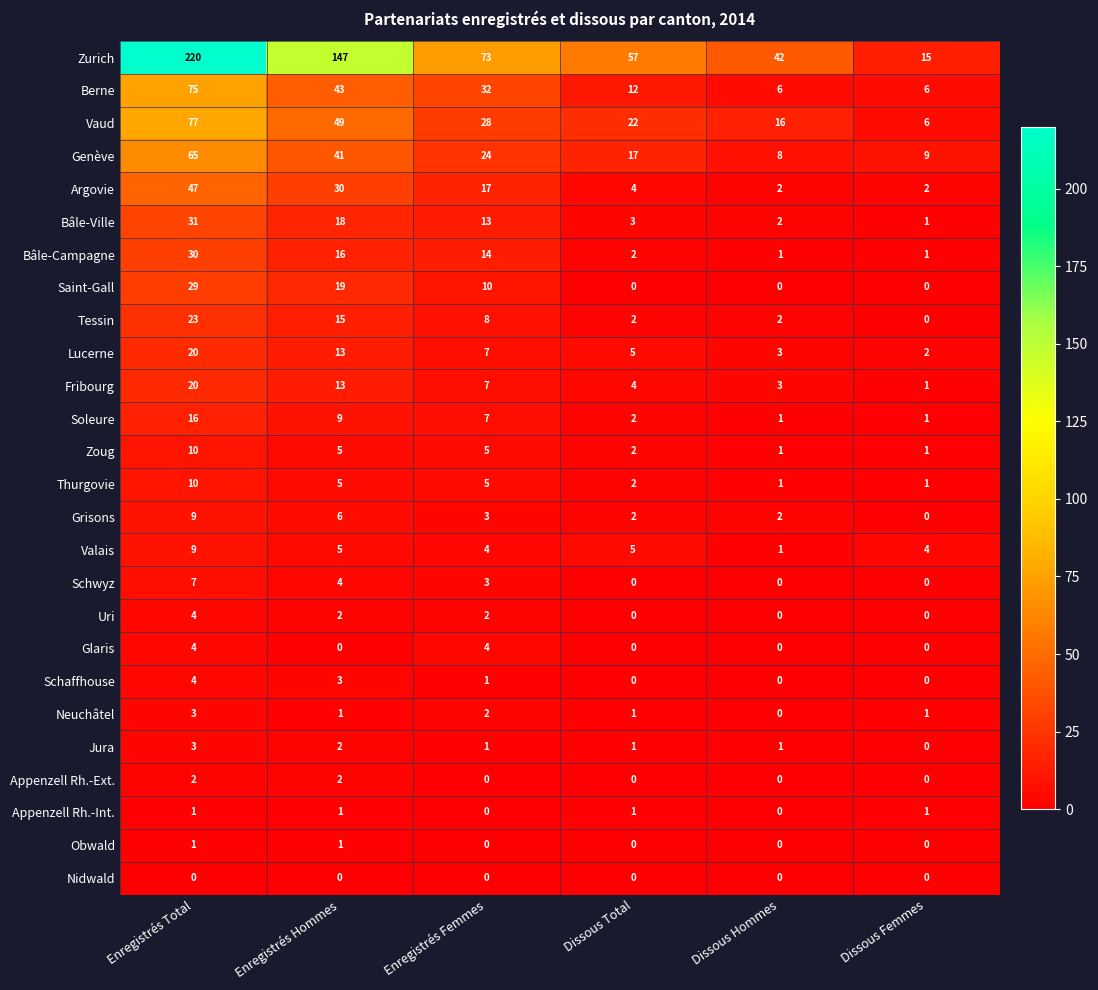

What is the average value of the Valais series?

5